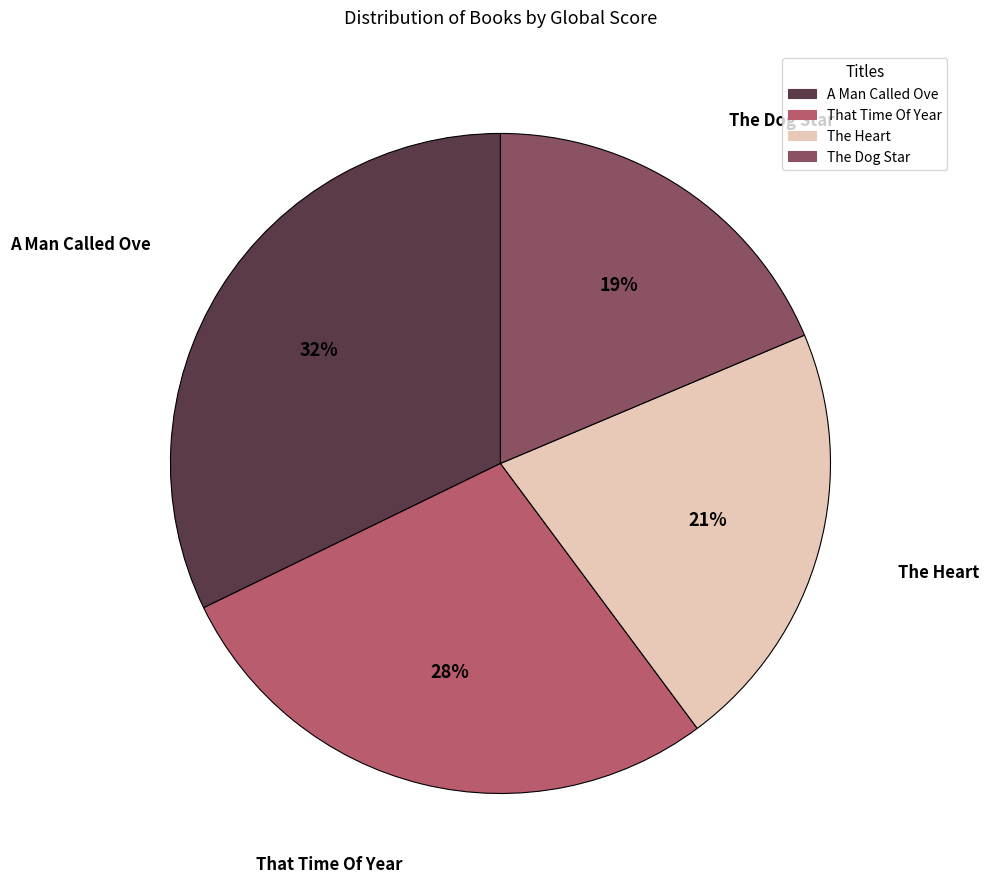

To the nearest percent, what portion does A Man Called Ove represent?

32%